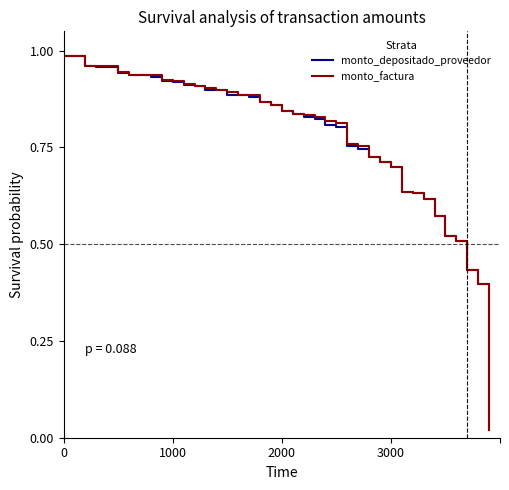

What are all the series names shown in the legend?

monto_depositado_proveedor, monto_factura